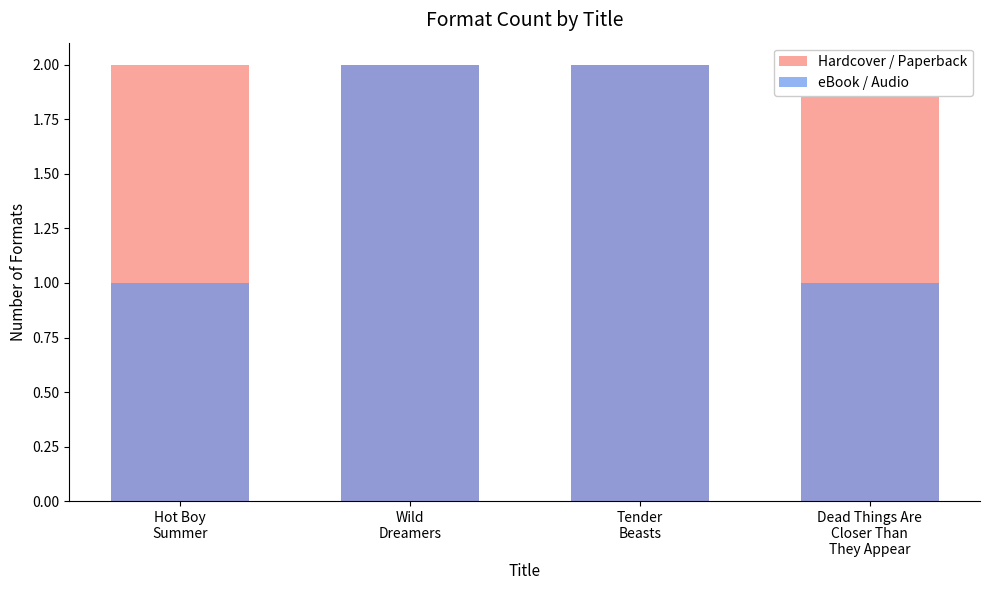

What is the label of the 3rd bar from the left?

Tender
Beasts